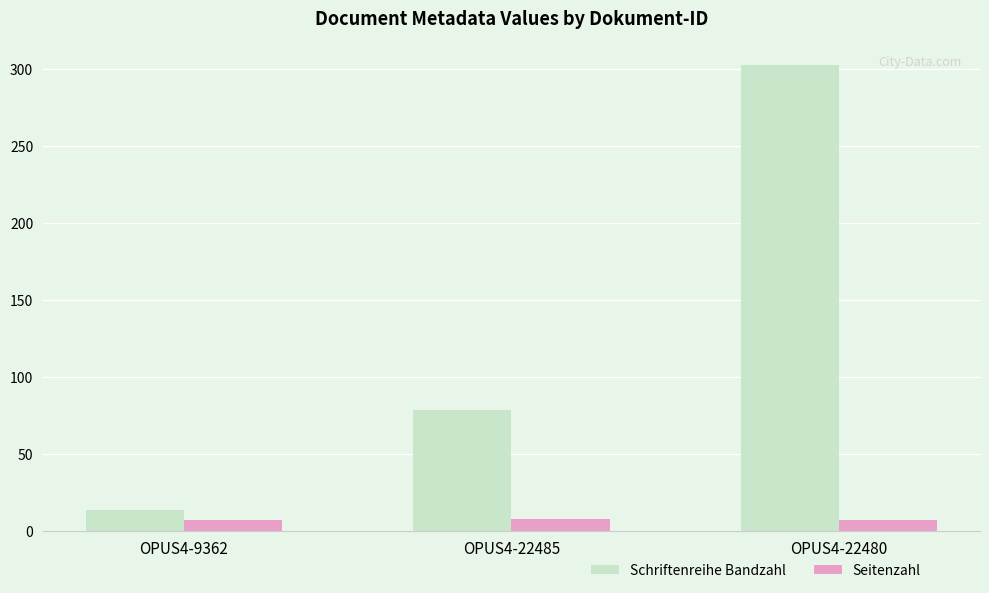

Is the value of Schriftenreihe Bandzahl at OPUS4-22485 greater than the value of Seitenzahl at OPUS4-9362?

Yes